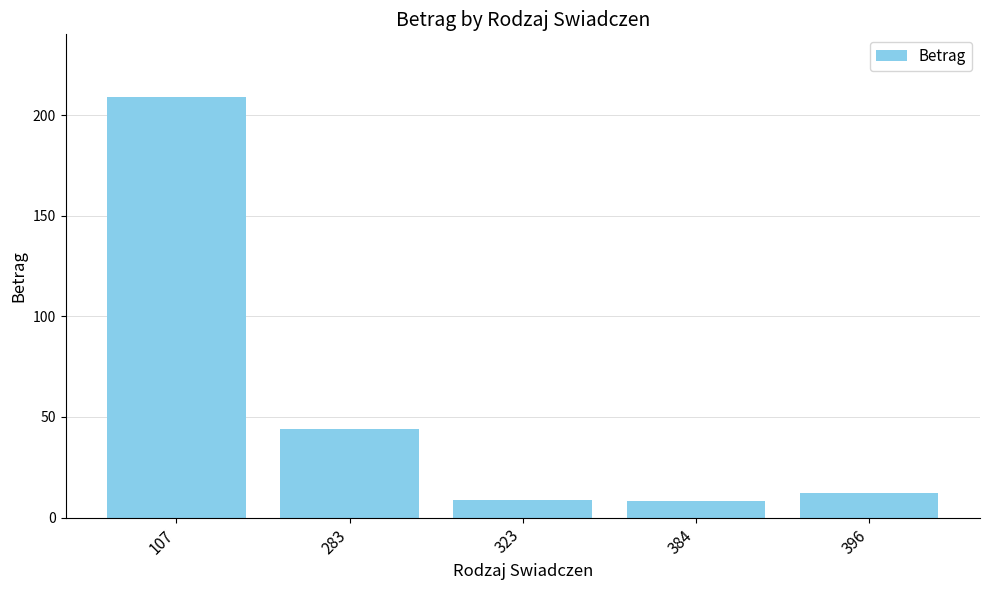

Between 107 and 323, which is larger?

107